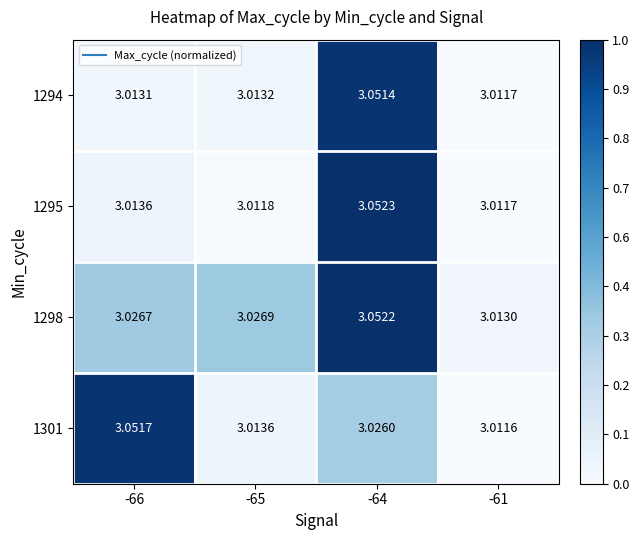

Is the value of 1294 at -61 greater than the value of 1295 at -64?

No